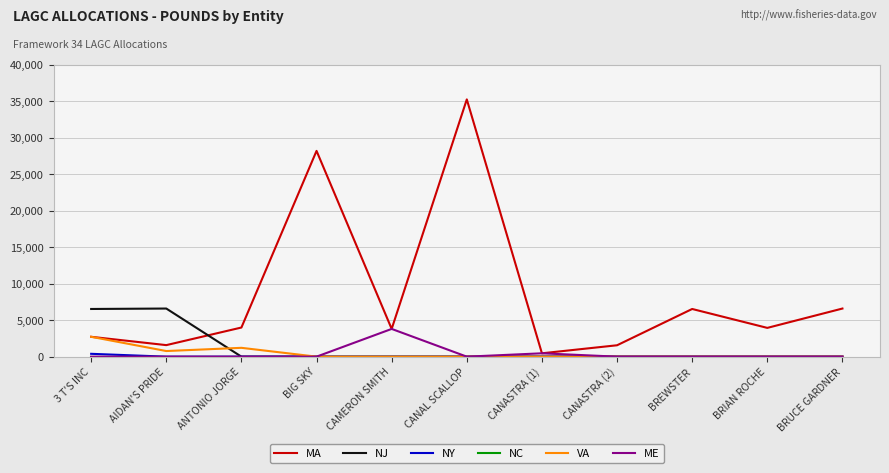

What is the greatest value displayed?

35230